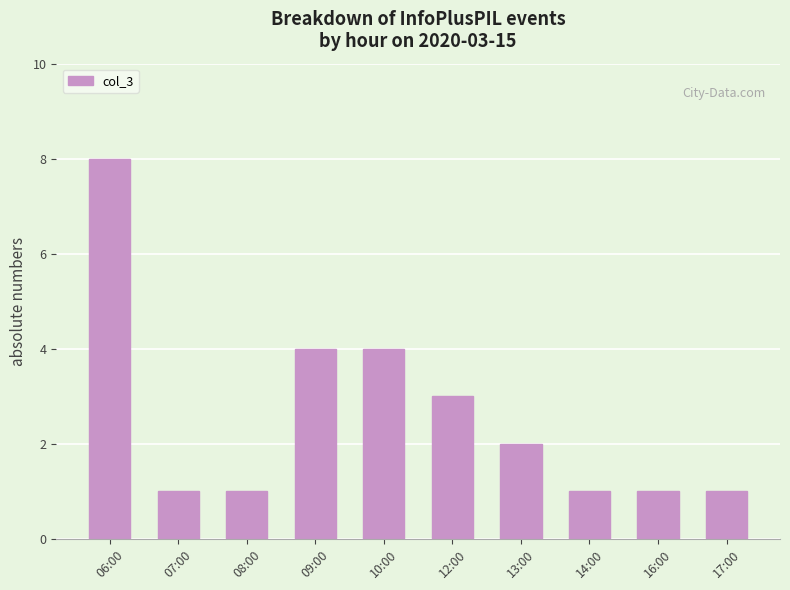

Which has a higher value, 07:00 or 10:00?

10:00